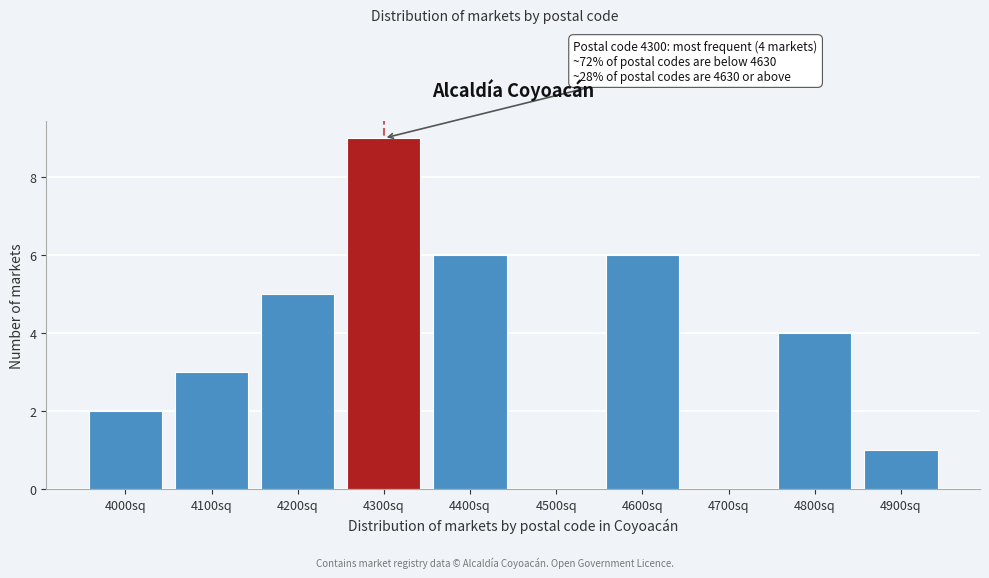

Reading left to right, extract all data points from this chart.

4000sq=2	4100sq=3	4200sq=5	4300sq=9	4400sq=6	4500sq=0	4600sq=6	4700sq=0	4800sq=4	4900sq=1